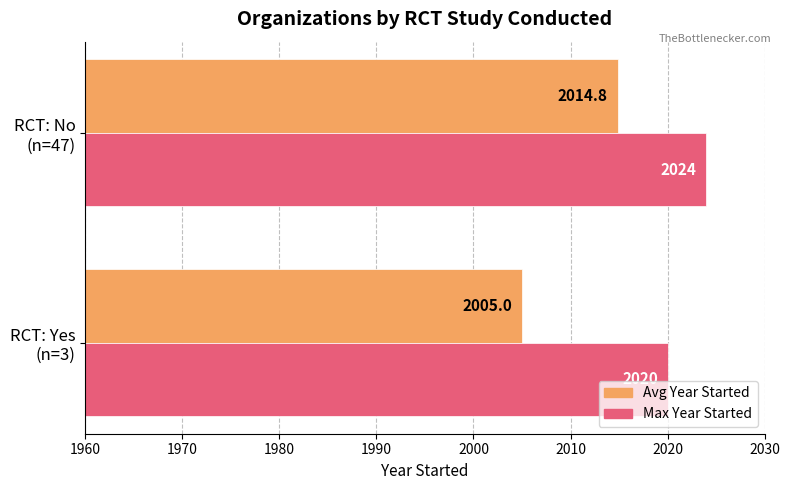

List the labels in order of Avg Year Started value, smallest first.

RCT: Yes
(n=3), RCT: No
(n=47)